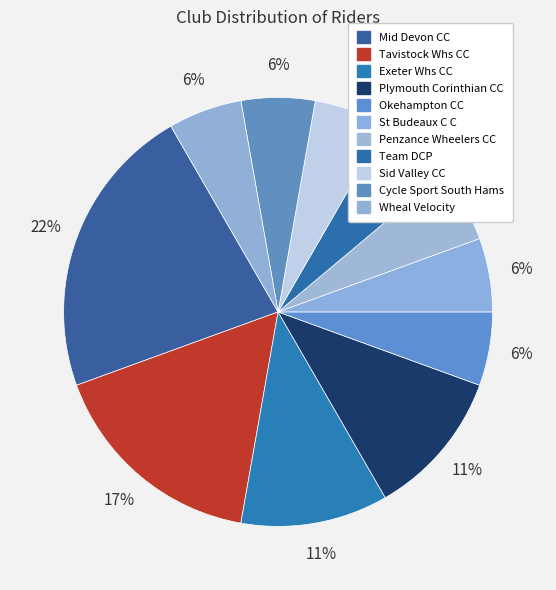

Count the number of slices in the pie.

11